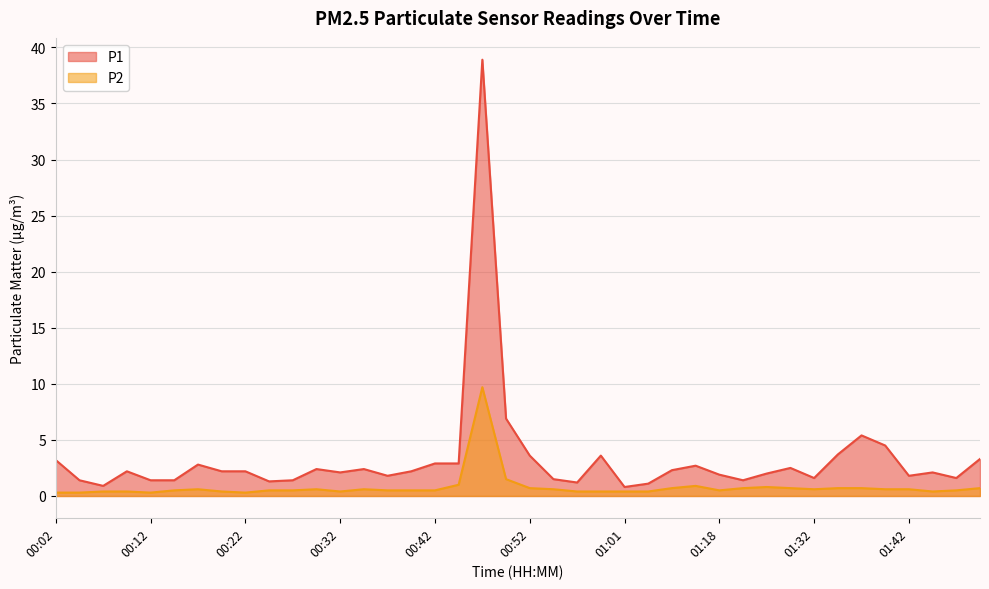

True or false: P1 and P2 intersect in this chart.

False